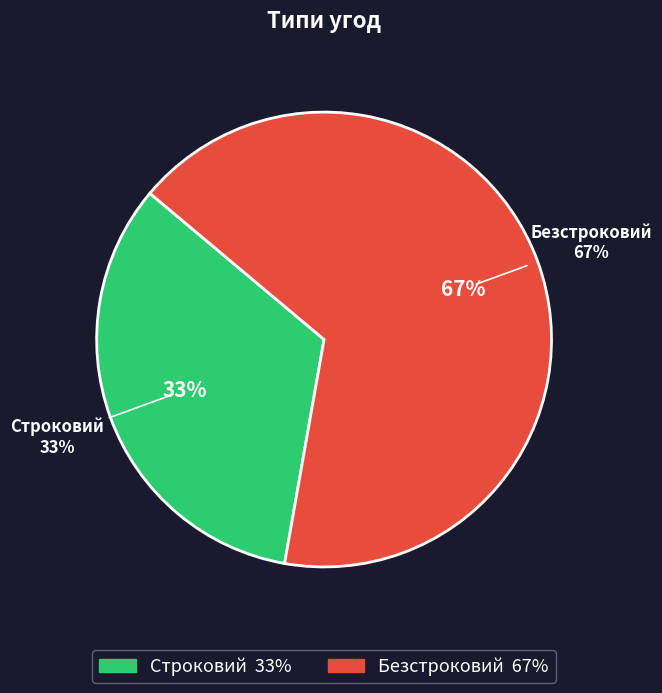

Is it true that Строковий is 33% of the pie?

True